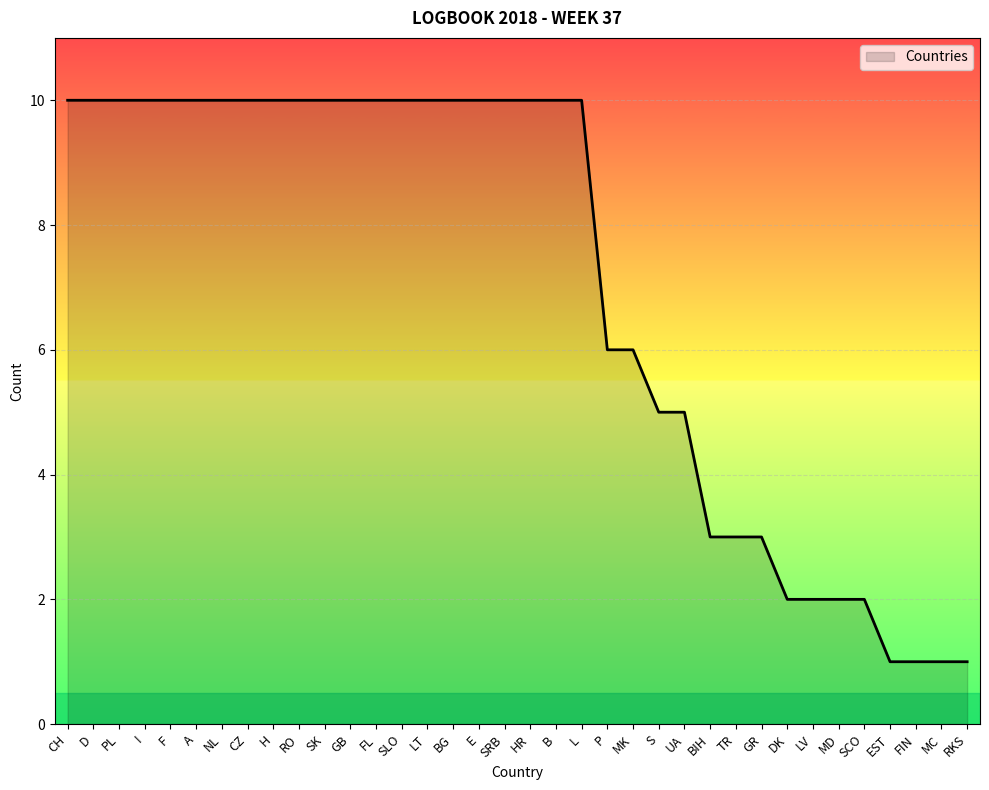

What position from the left is LT?

15